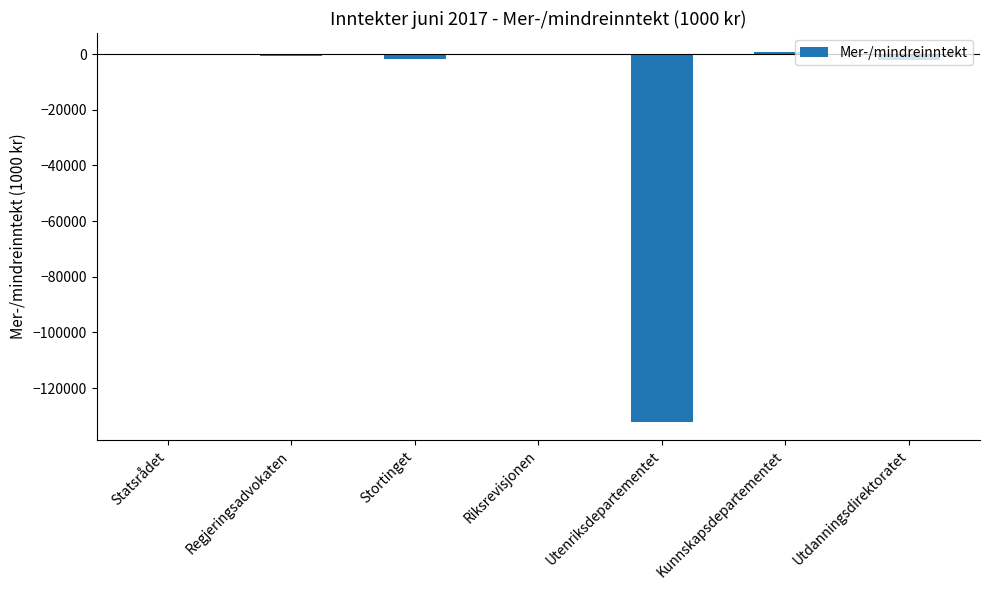

Are the bars horizontal?

No